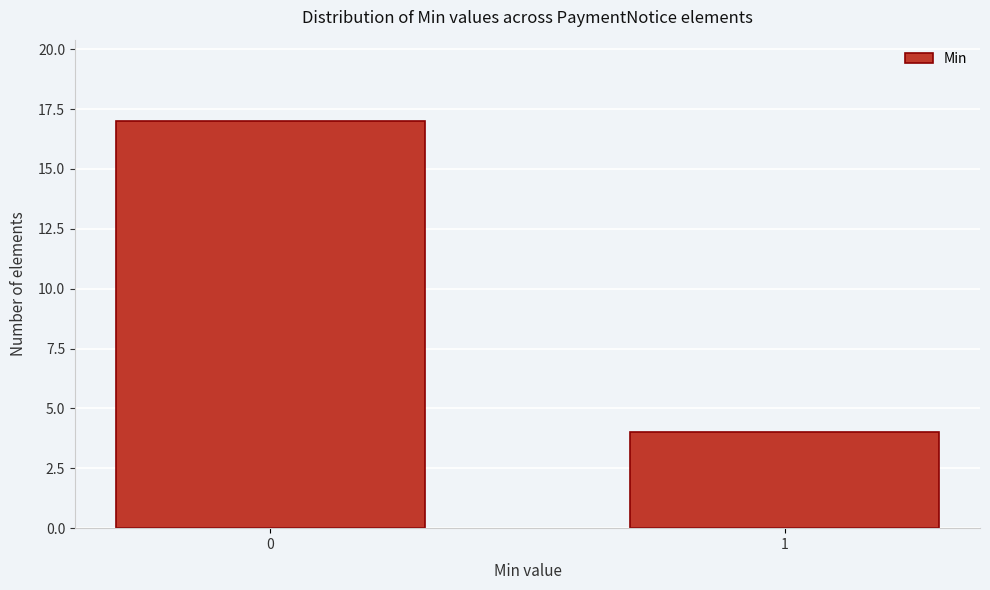

Reading right to left, list all the values displayed in this chart.

4	17